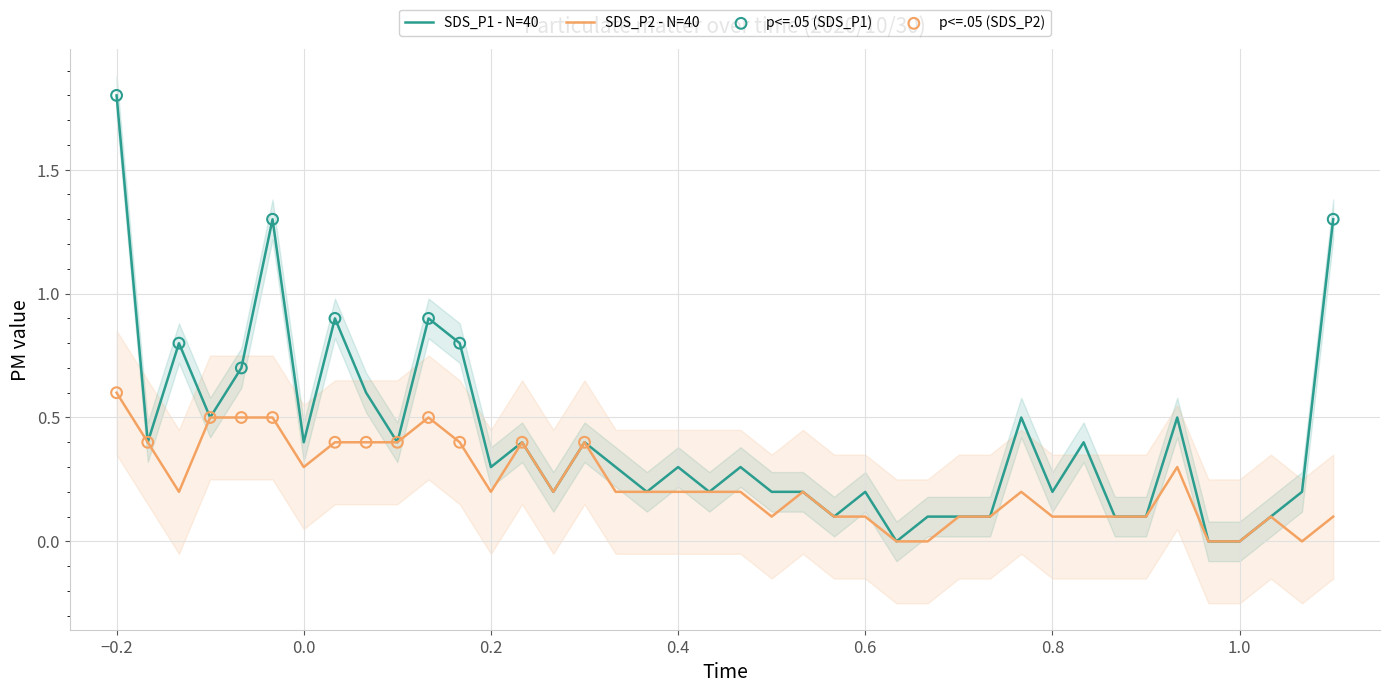

Which series contains the highest Y value?

SDS_P1